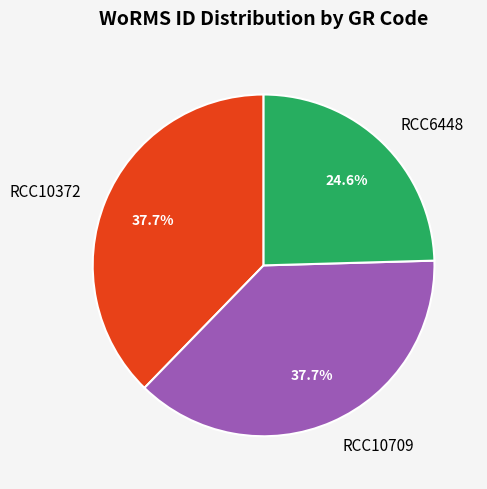

Which slice is the smallest?

RCC6448